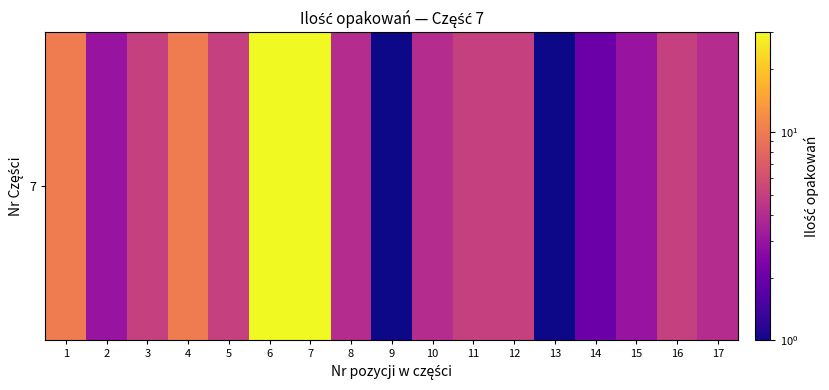

Reading right to left, what are all the values shown in this chart?

17=4	16=5	15=3	14=2	13=1	12=5	11=5	10=4	9=1	8=4	7=30	6=30	5=5	4=10	3=5	2=3	1=10